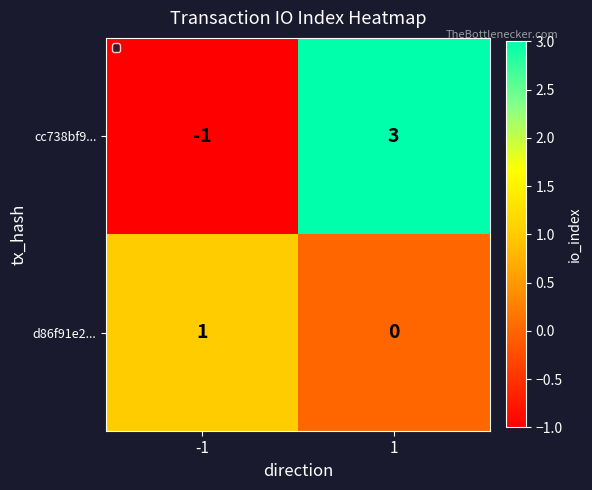

What is the difference between the maximum and minimum values in the cc738bf9... series?

4